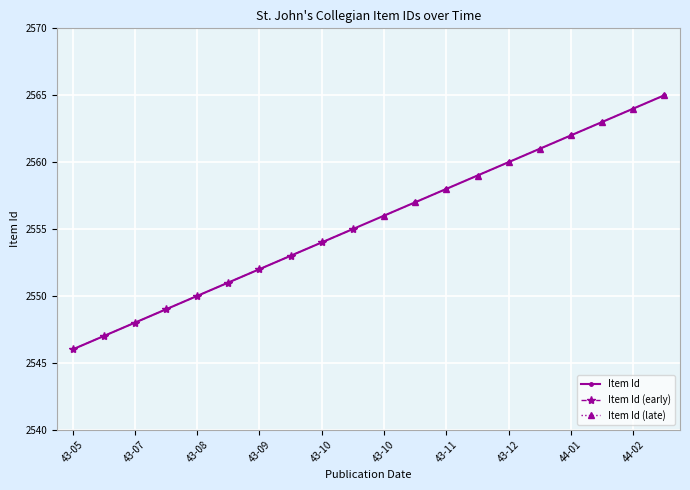

How many data points does each series have?

20